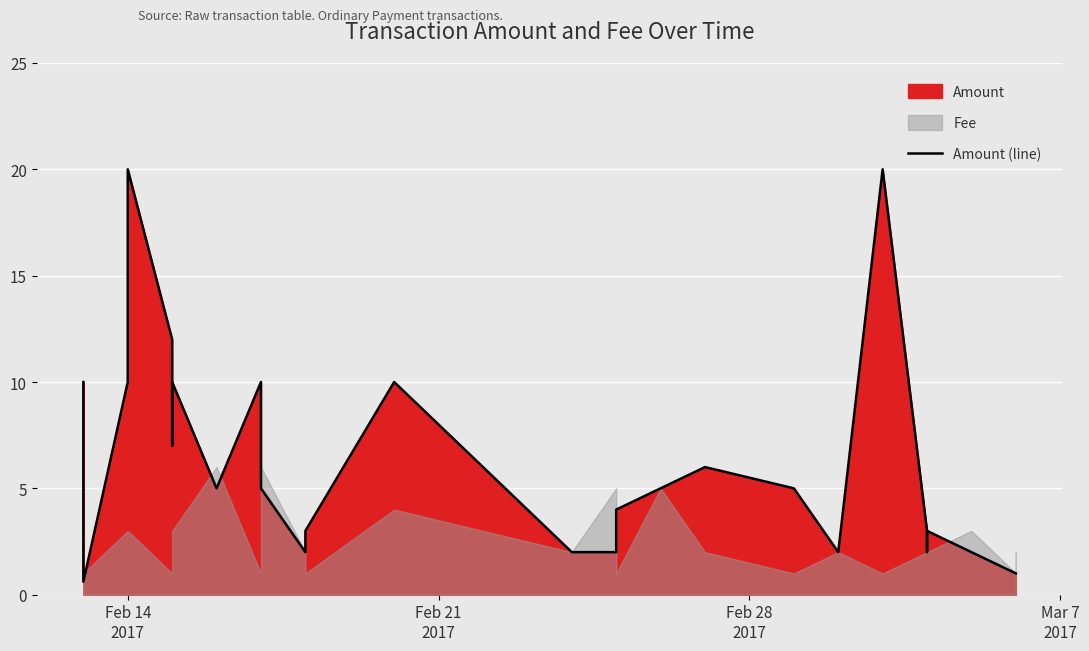

What is the value of the 19th point from the left?

5.0